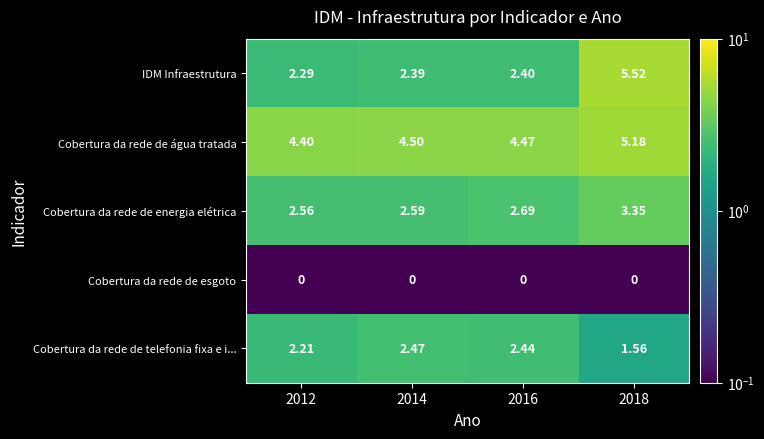

Which series has the largest total across all categories?

Cobertura da rede de água tratada